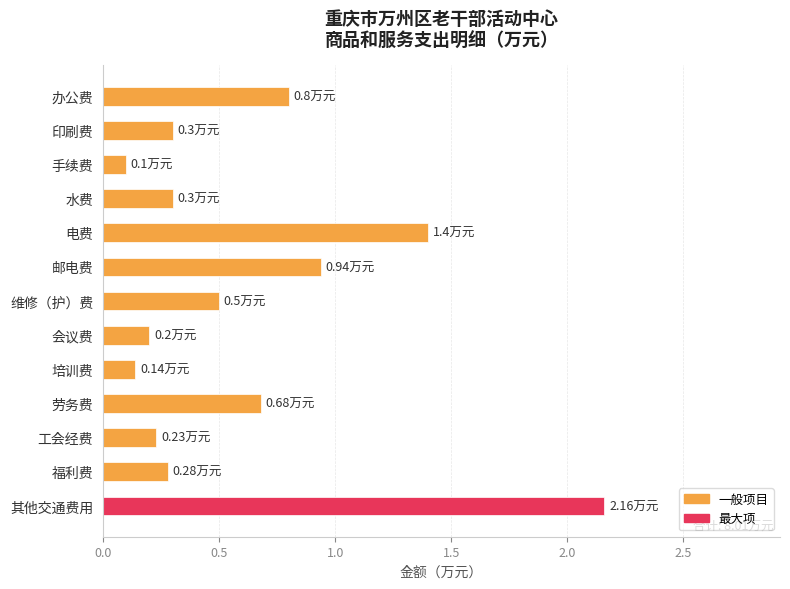

Which has a higher value, 其他交通费用 or 印刷费?

其他交通费用